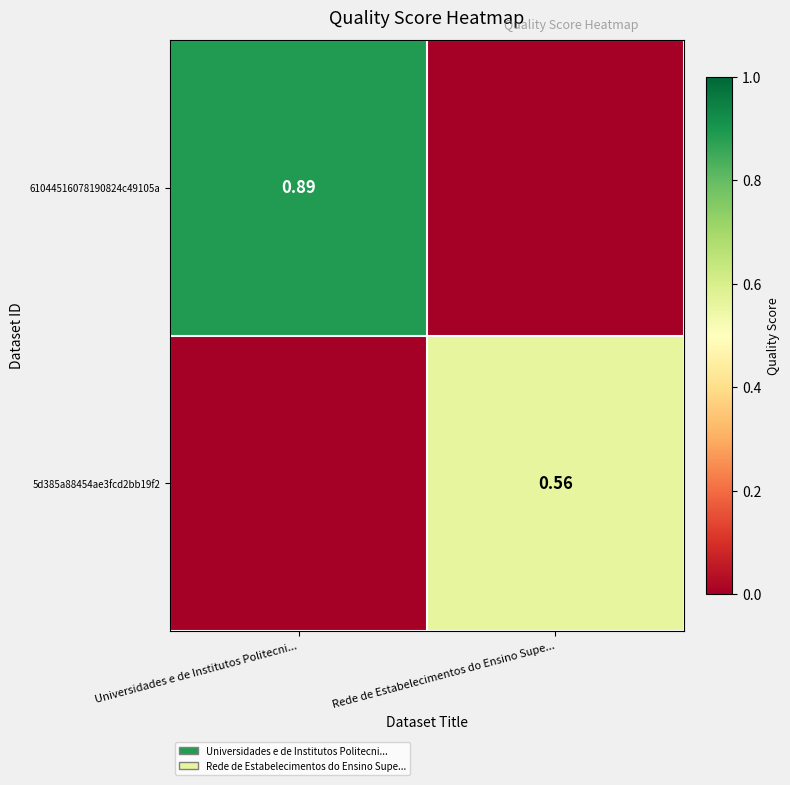

List the series in order of their overall mean, lowest first.

5d385a88454ae3fcd2bb19f2, 61044516078190824c49105a